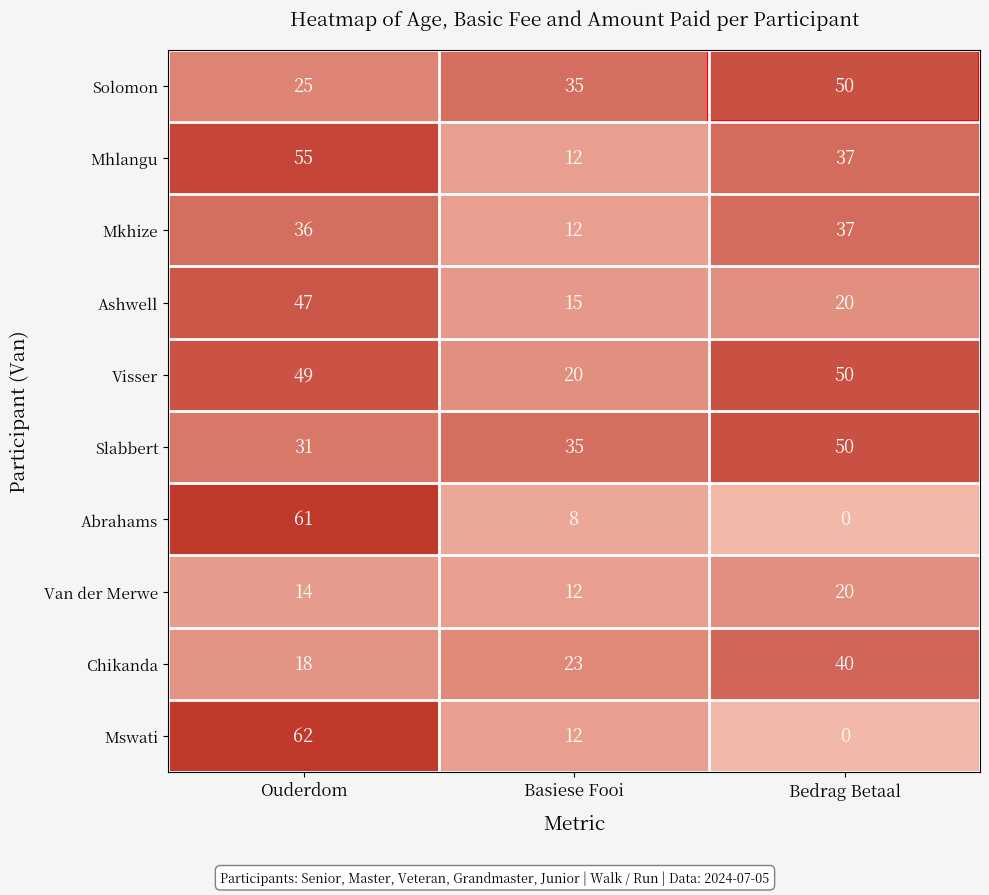

The Mswati series shows 12 at Basiese Fooi. True or false?

True